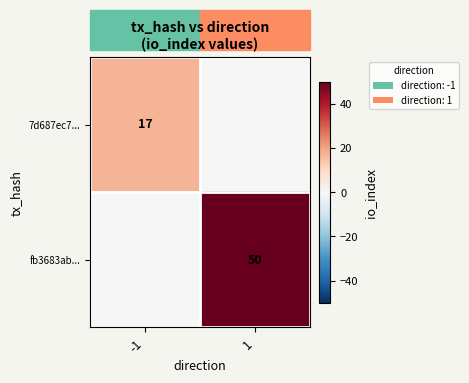

True or false: 7d687ec7... has a value of 17 at -1.

True